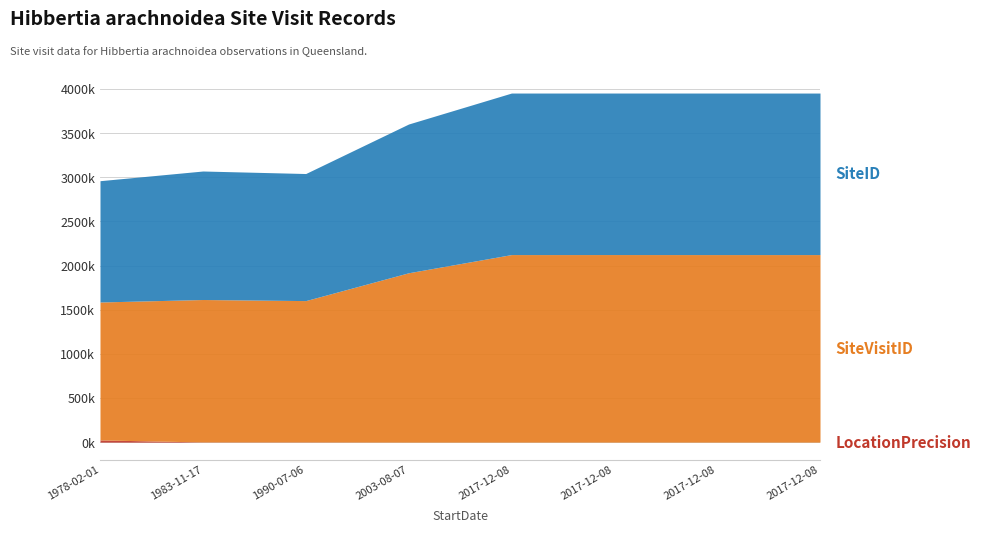

Which series has the largest range (max minus min)?

SiteVisitID